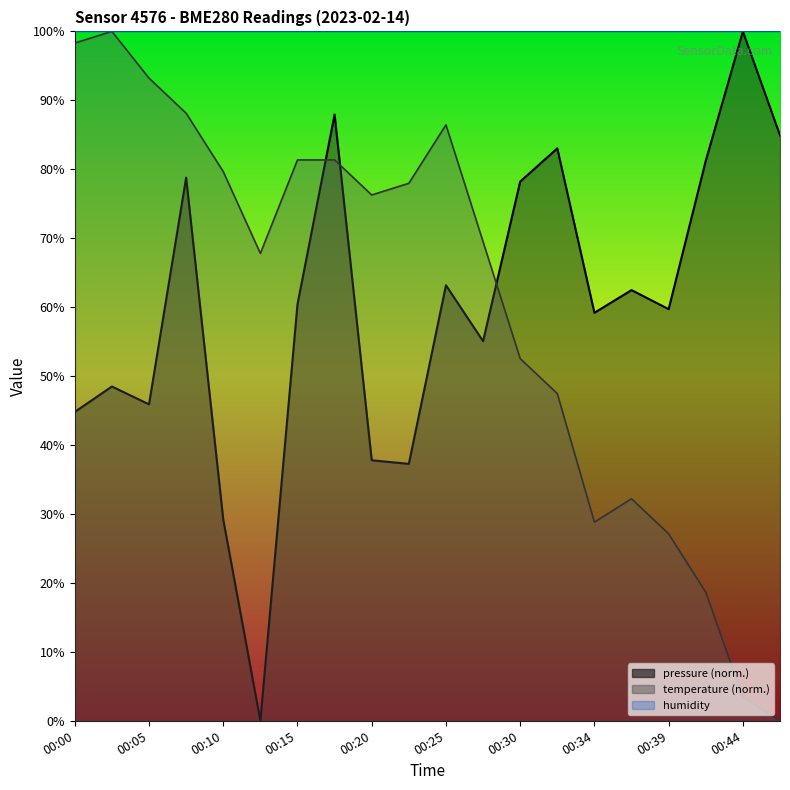

Is it true that temperature equals 76.3 at 00:20?

True